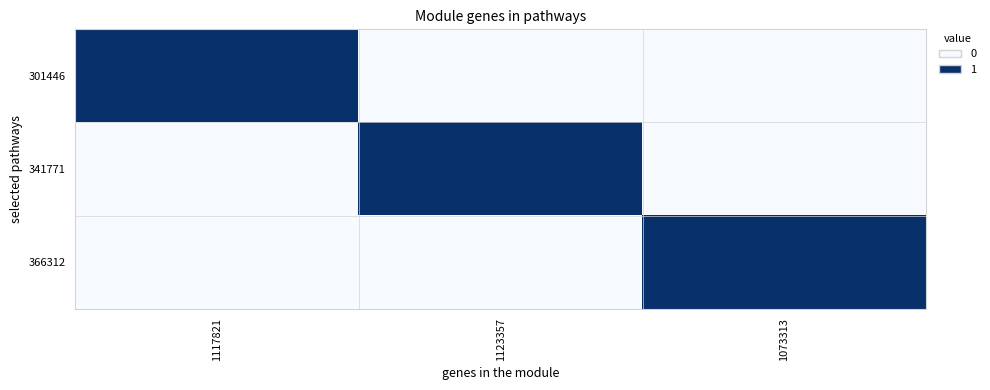

Reading left to right, what are all the values shown in this chart?

301446: 1117821=1	1123357=0	1073313=0
341771: 1117821=0	1123357=1	1073313=0
366312: 1117821=0	1123357=0	1073313=1